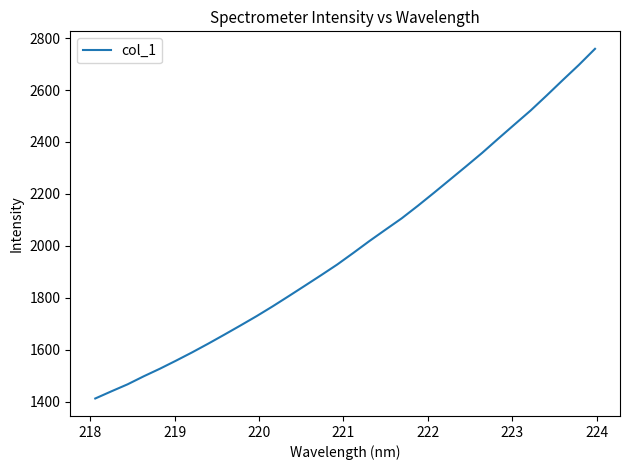

What is the difference between the maximum and minimum values?

1347.2